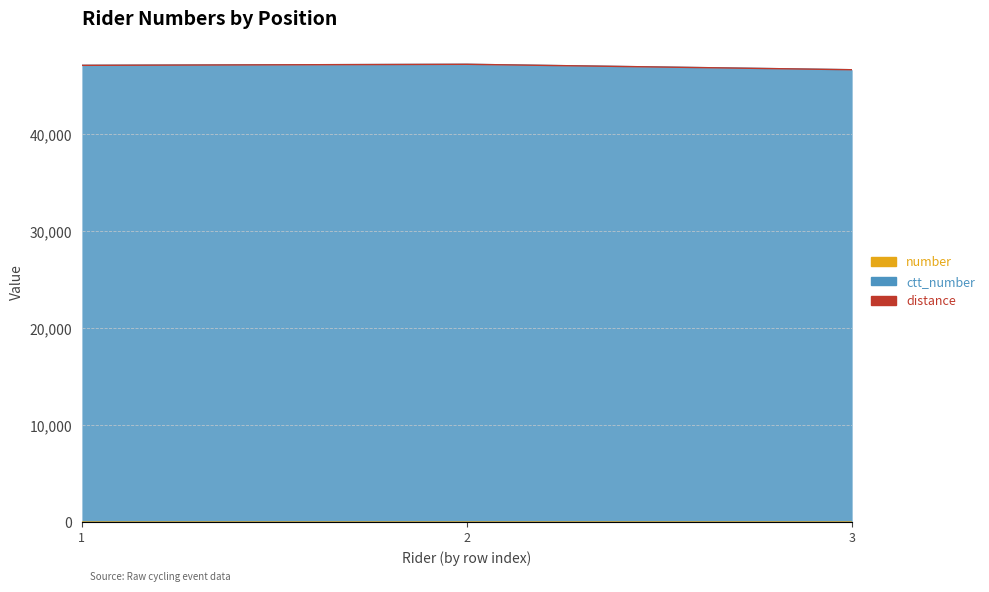

List the labels in order of number value, smallest first.

1, 2, 3